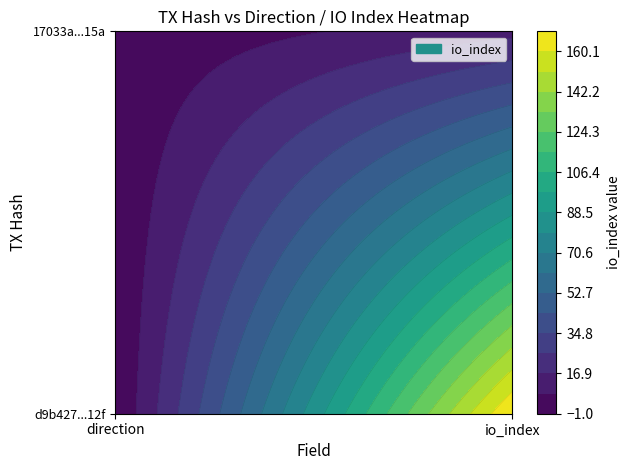

What is the greatest value displayed?

169